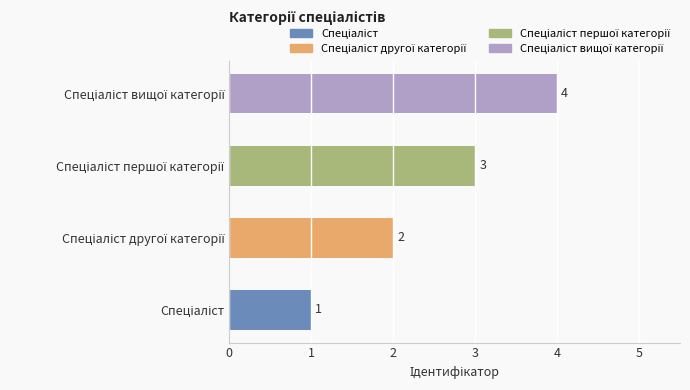

Count the values in the range 2 to 4.

3